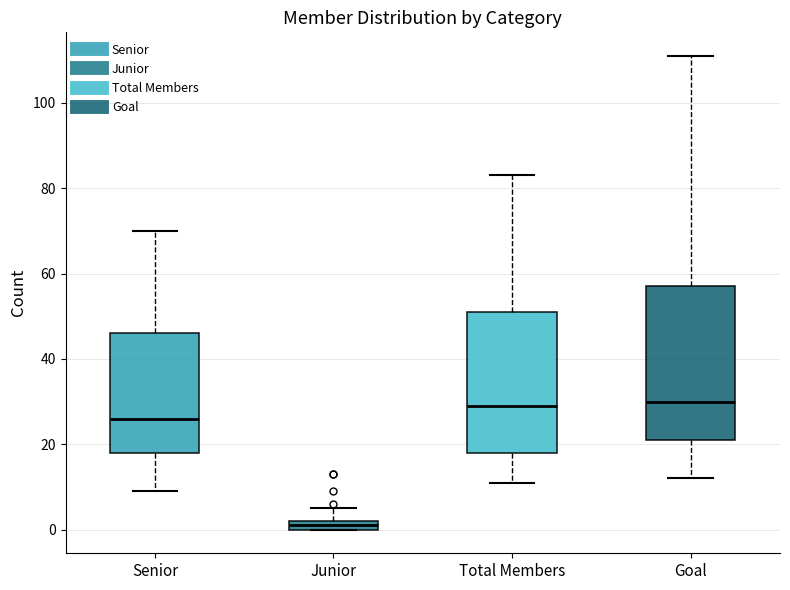

Where does the median line of the box for Total Members sit on the y-axis? The values are not printed on the chart, so give them approximately, as read against the axis.

30